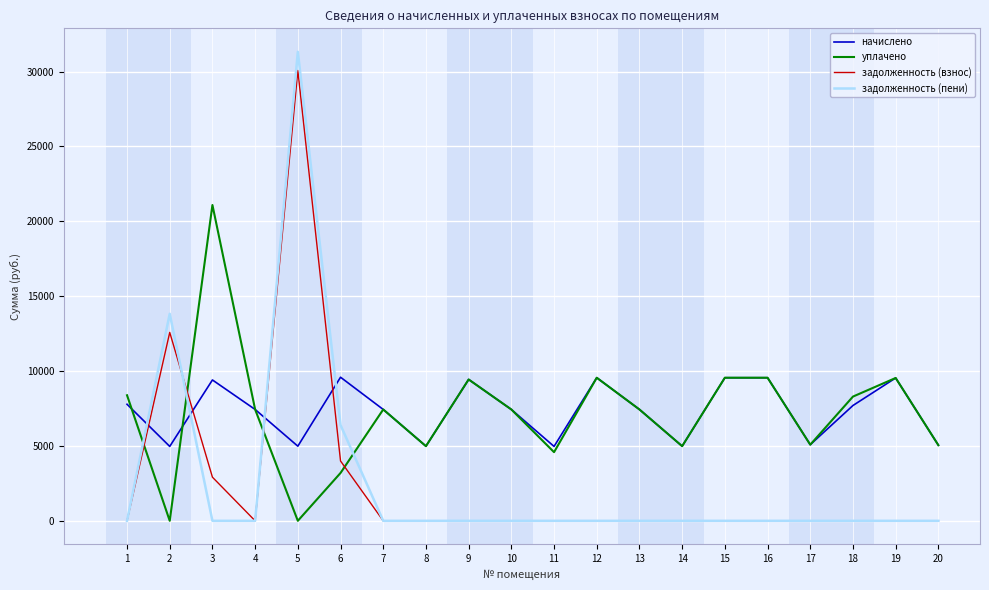

What is the difference between the maximum and minimum values in the задолженность (пени) series?

31320.5